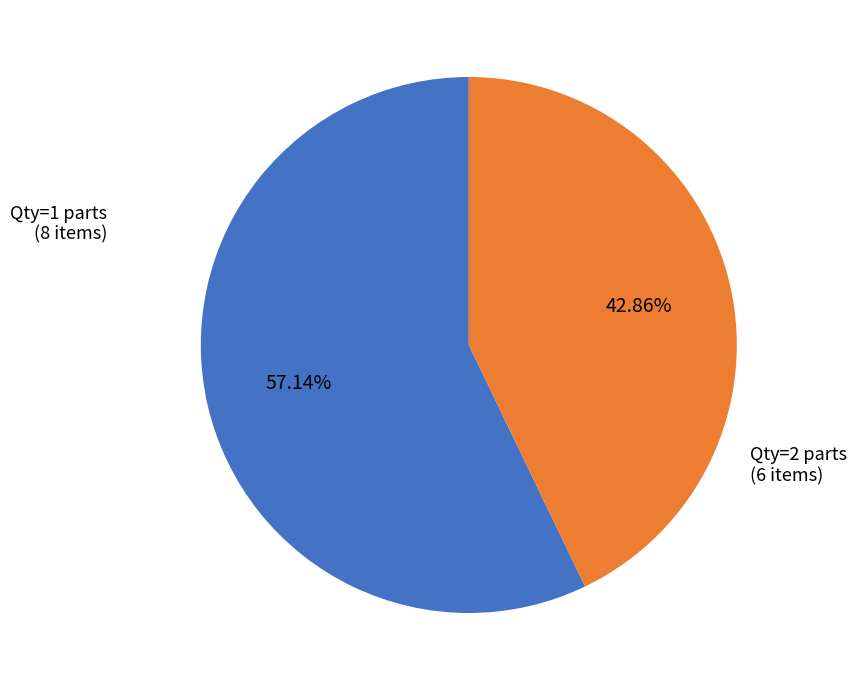

Rank the categories by value from highest to lowest.

Qty=1 parts (8 items), Qty=2 parts (6 items)